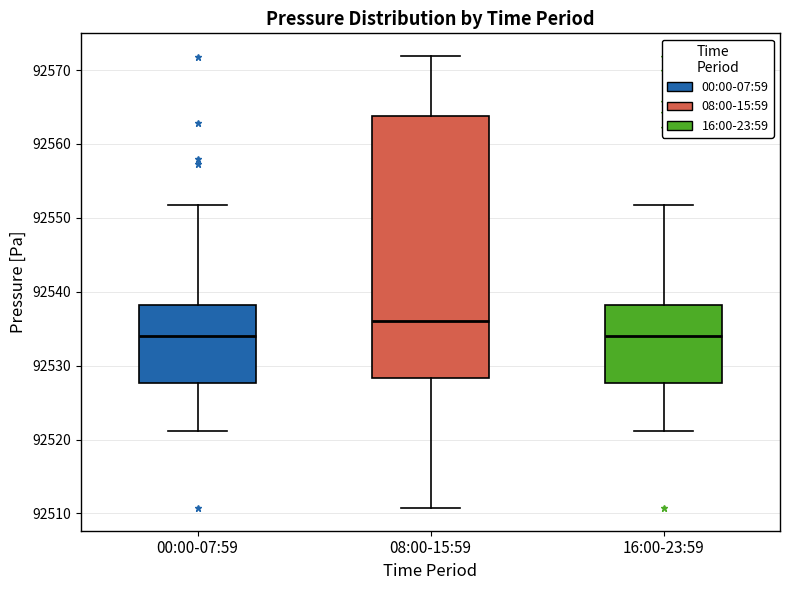

Which box's median line is the highest?

08:00-15:59